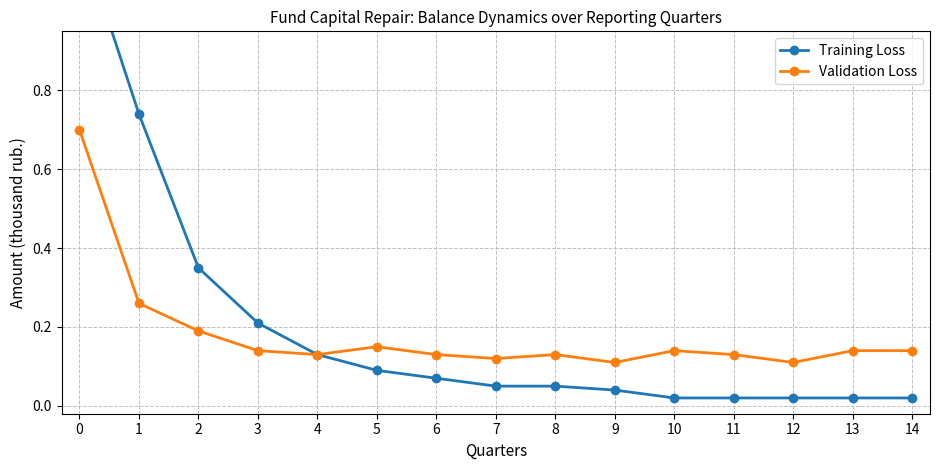

Rank the series at 14 from highest to lowest value.

Validation Loss, Training Loss